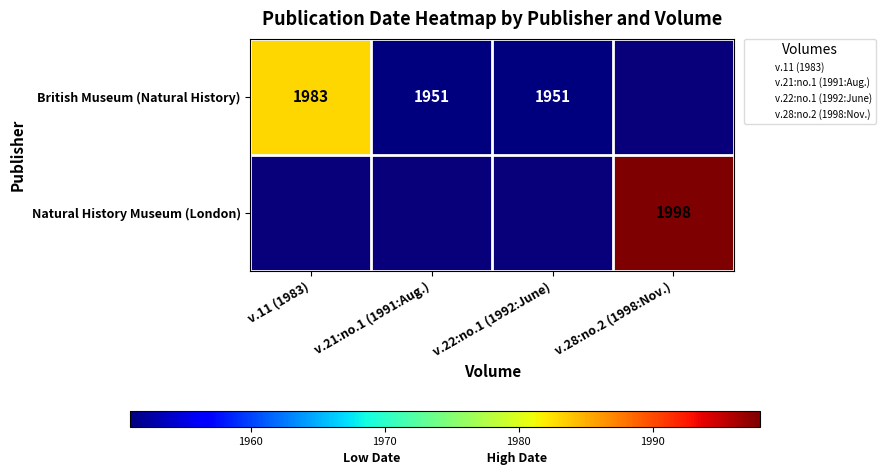

What is the smallest value displayed?

1951.0